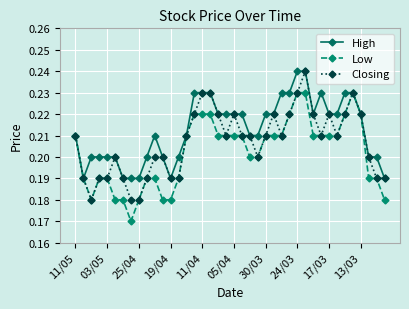

At how many categories does at least one series exceed 0?

40